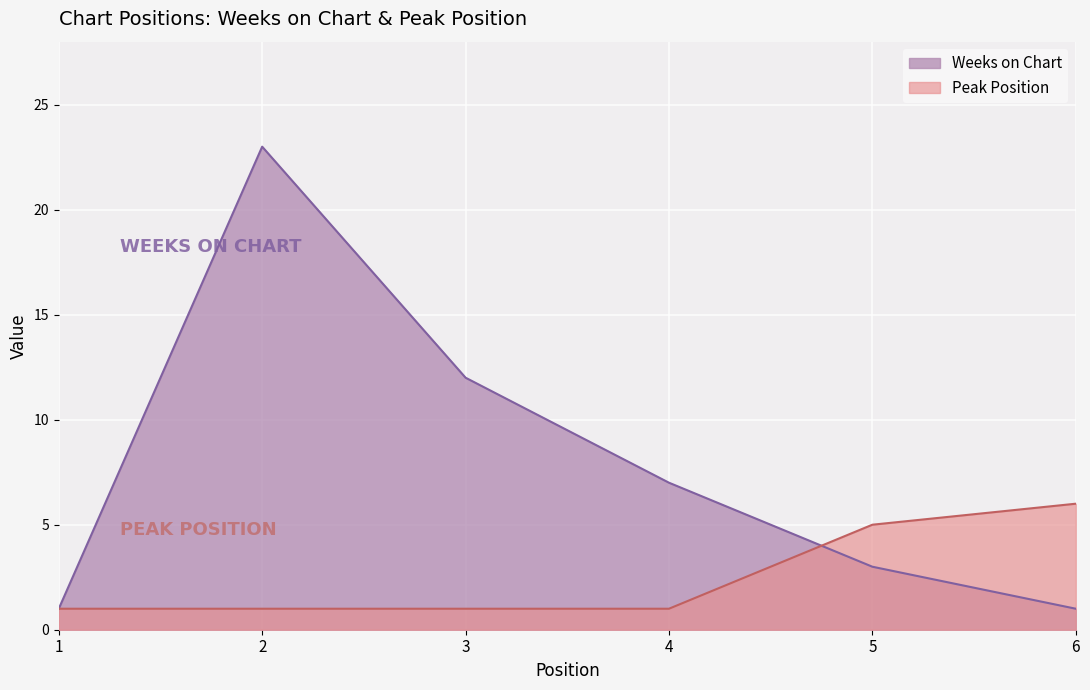

What is the value of the Weeks on Chart point at the 6th from the left?

1